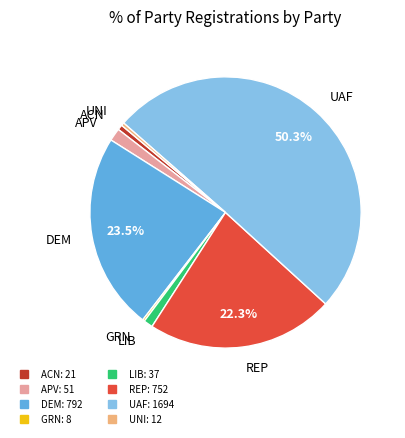

What is the largest slice in the pie chart?

UAF